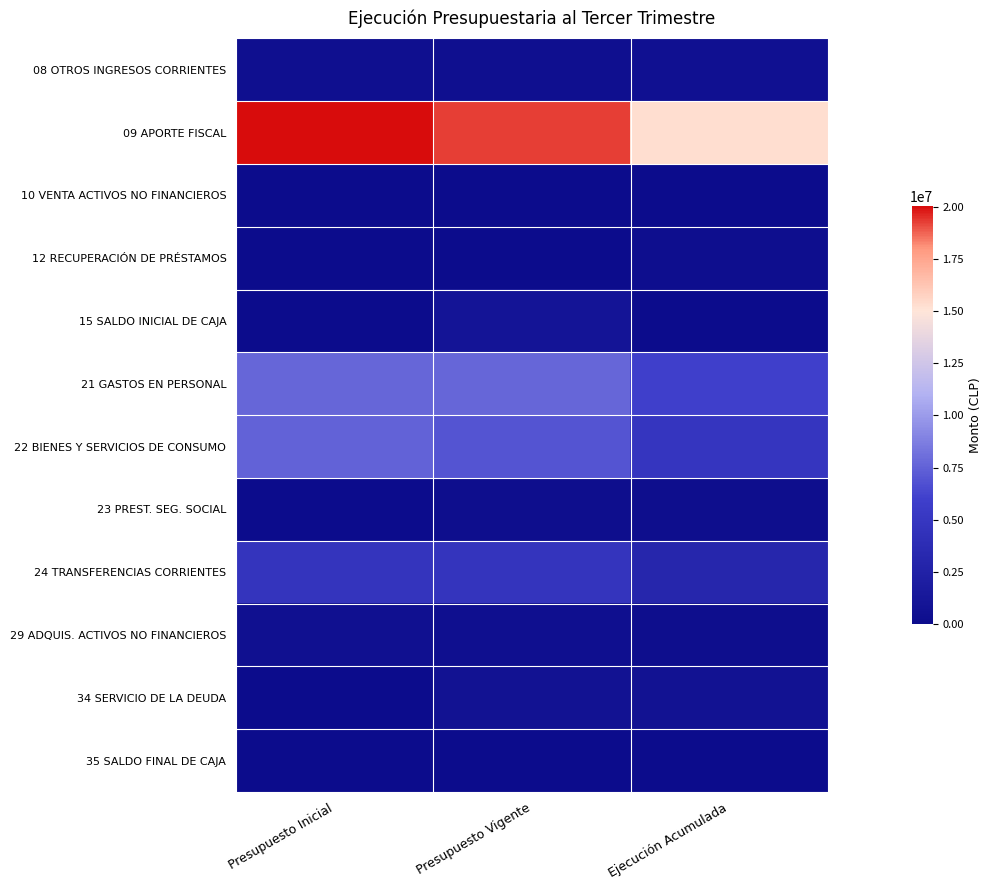

Rank the series at Presupuesto Vigente from lowest to highest value.

12 RECUPERACIÓN DE PRÉSTAMOS, 35 SALDO FINAL DE CAJA, 10 VENTA ACTIVOS NO FINANCIEROS, 23 PREST. SEG. SOCIAL, 08 OTROS INGRESOS CORRIENTES, 29 ADQUIS. ACTIVOS NO FINANCIEROS, 34 SERVICIO DE LA DEUDA, 15 SALDO INICIAL DE CAJA, 24 TRANSFERENCIAS CORRIENTES, 22 BIENES Y SERVICIOS DE CONSUMO, 21 GASTOS EN PERSONAL, 09 APORTE FISCAL